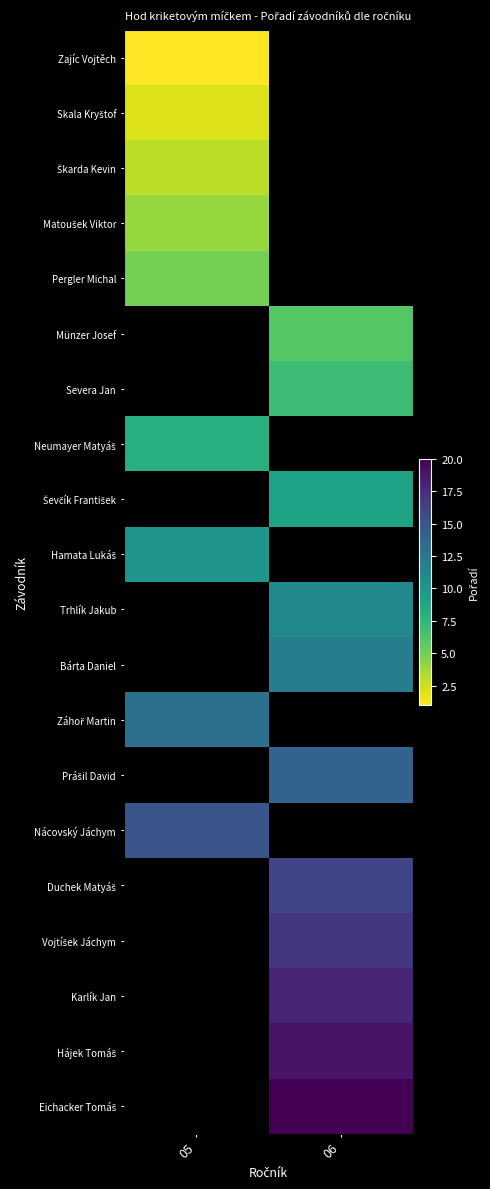

Which series has the widest spread of values?

Zajíc Vojtěch